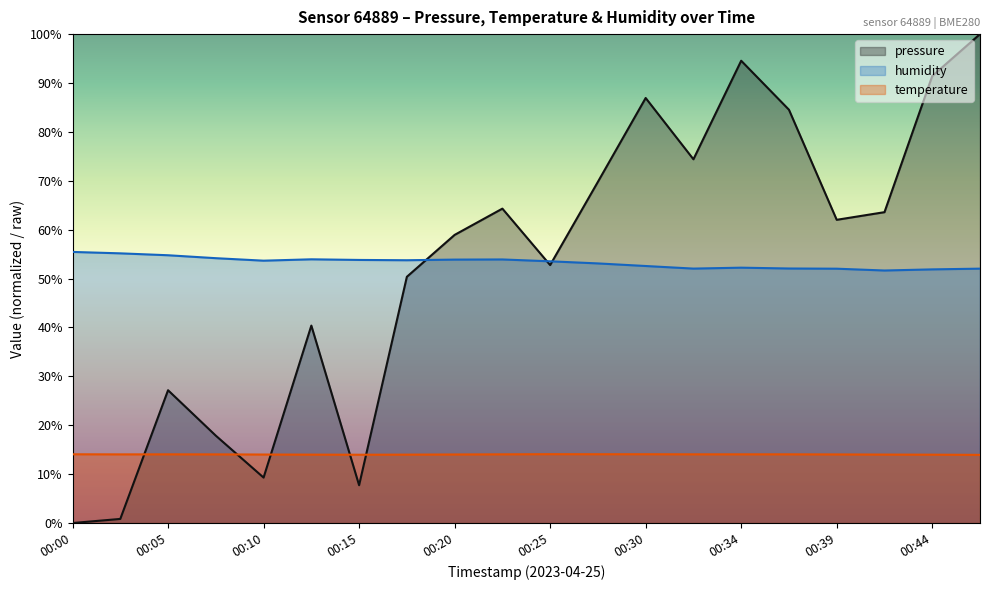

List the labels in order of temperature value, largest first.

00:25, 00:27, 00:30, 00:00, 00:05, 00:22, 00:32, 00:34, 00:37, 00:02, 00:07, 00:39, 00:20, 00:10, 00:42, 00:12, 00:17, 00:44, 00:15, 00:47